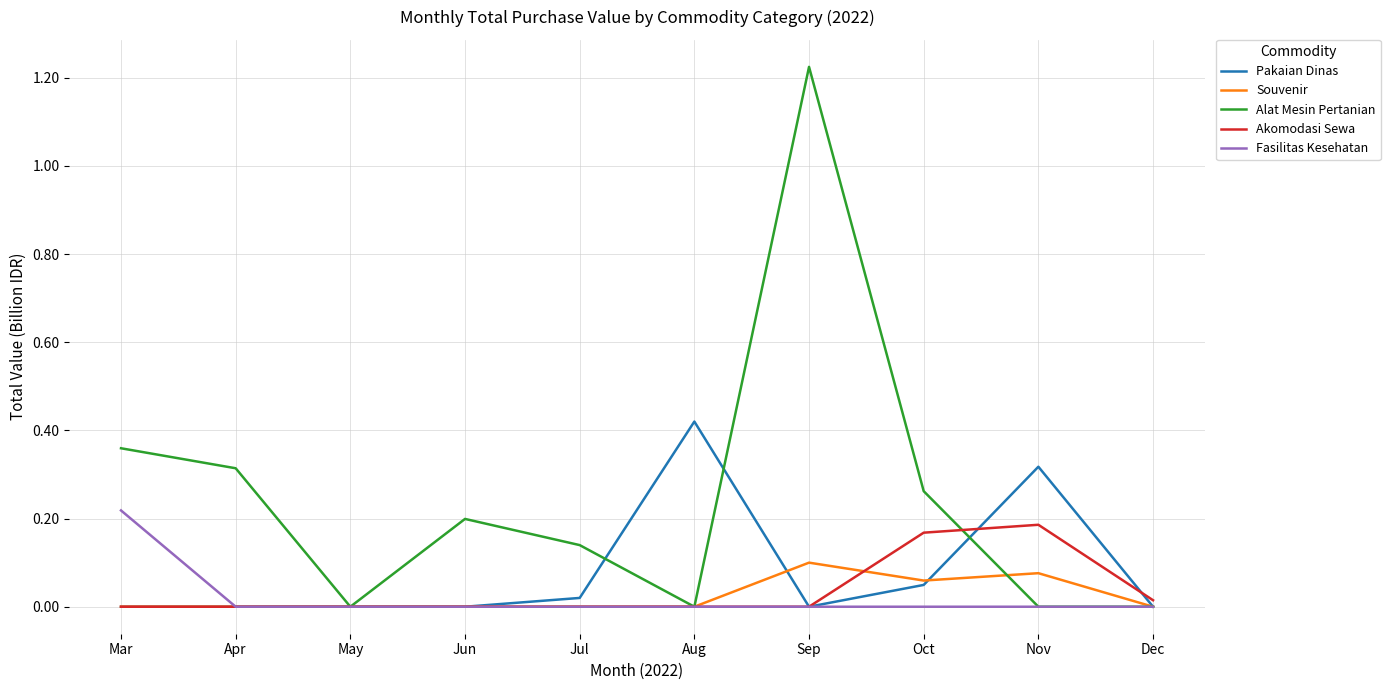

At which label does Alat Mesin Pertanian reach its peak?

Sep